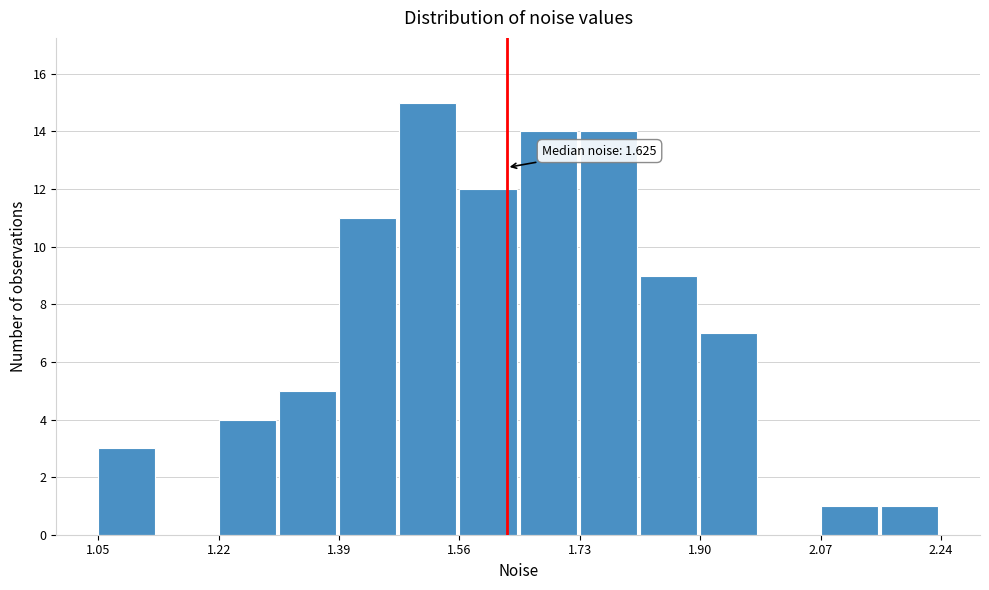

Over which range of the x-axis is the bar tallest?

1.48 to 1.56